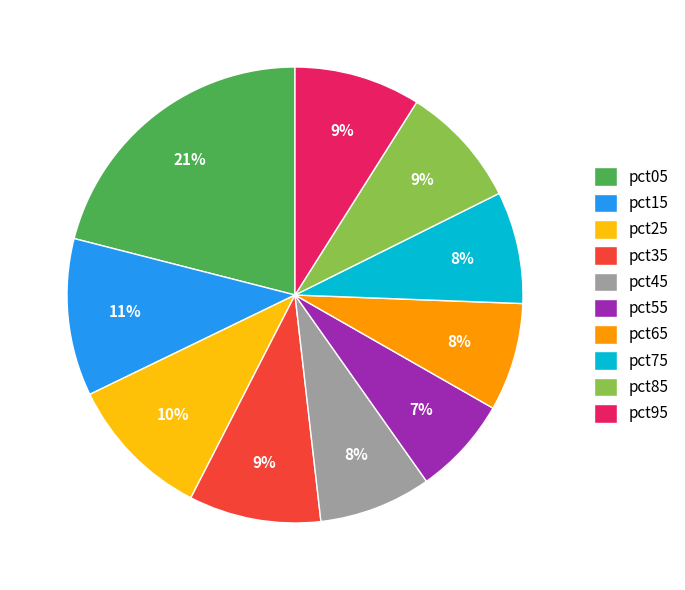

Does pct45 account for over 50% of the chart?

No